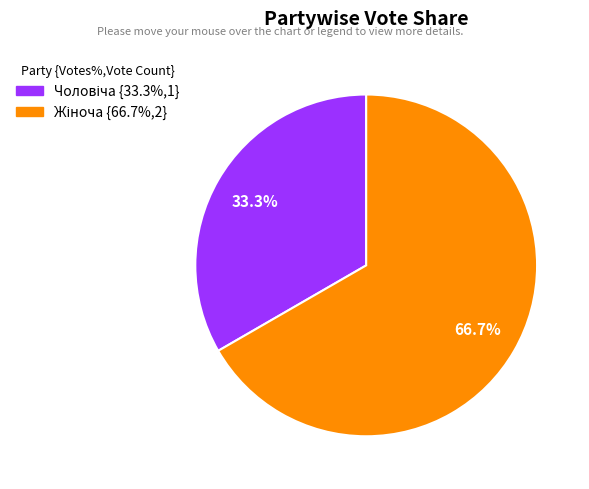

Is there any slice that represents more than half of the pie?

Yes